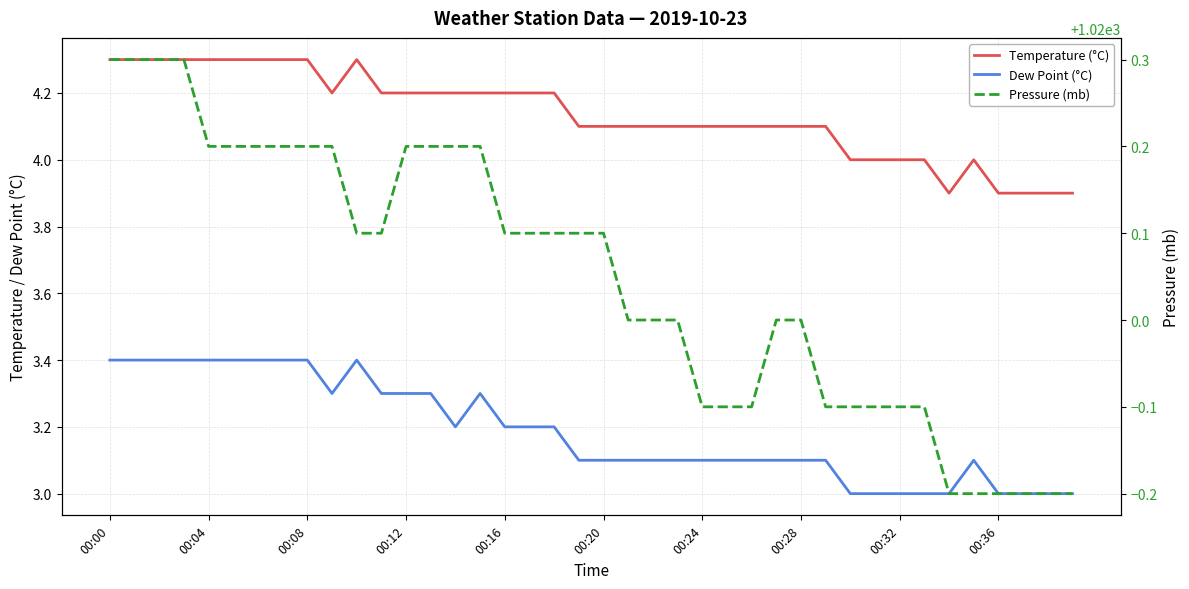

Does the chart have visible grid lines?

Yes